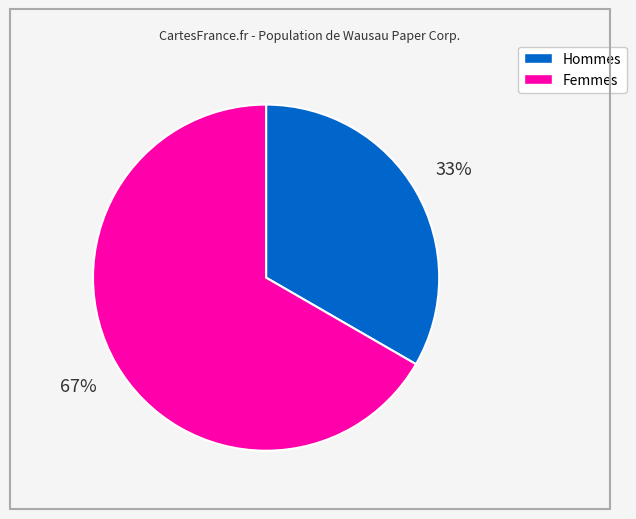

Does any single category account for the majority?

Yes